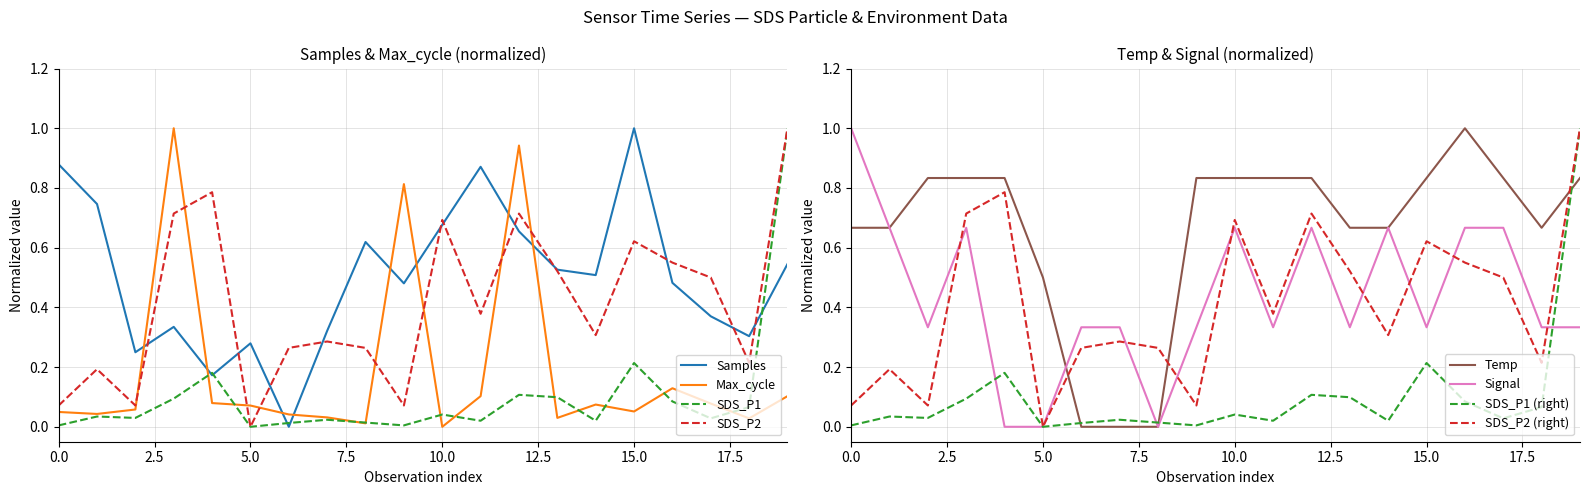

What are all the series names shown in the legend?

Samples, Max_cycle, SDS_P1, SDS_P2, Temp, Signal